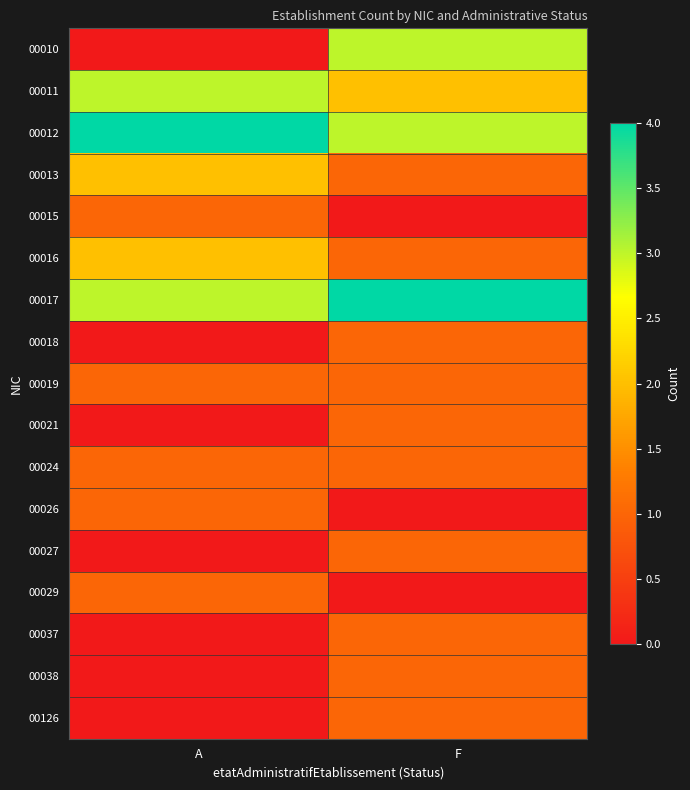

Which category has the lowest value across all series?

A